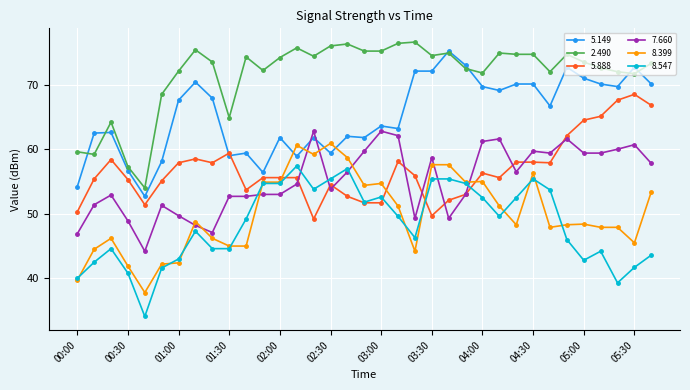

True or false: 8.547 has more than 0 points higher than both neighbors.

True